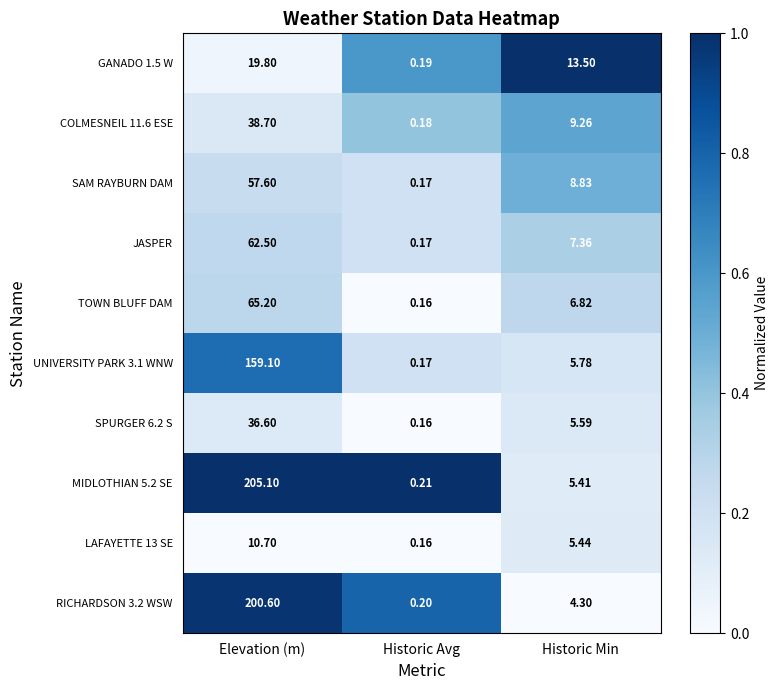

Which label corresponds to the largest value in the chart?

Elevation (m)